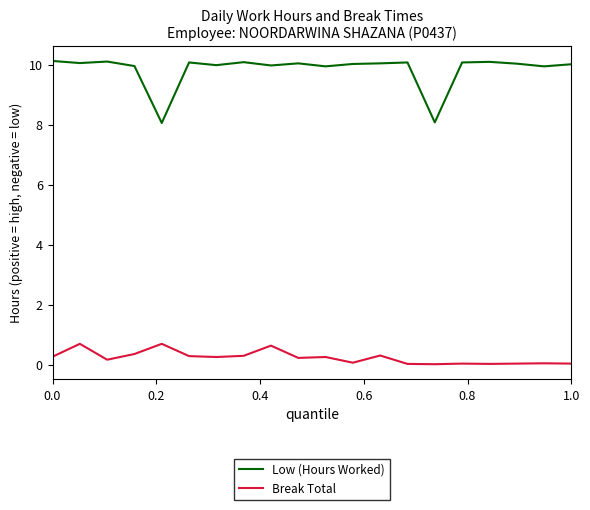

At how many categories does at least one series exceed 9?

18